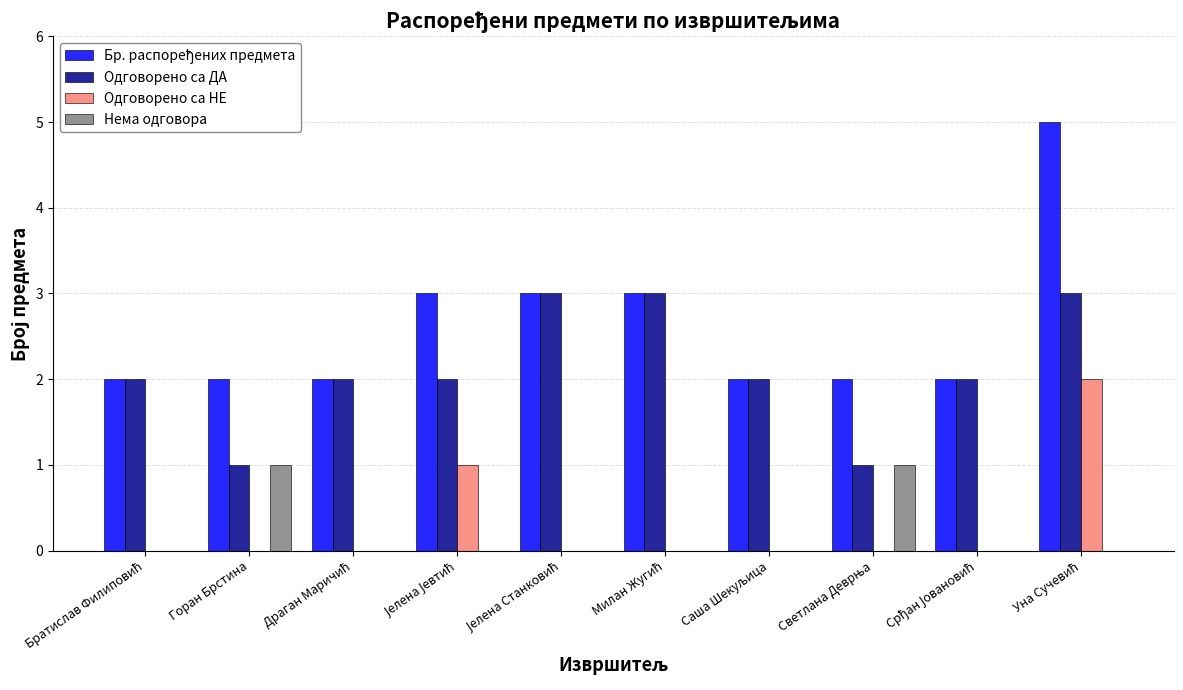

Is it true that Нема одговора equals 2 at Светлана Деврња?

False